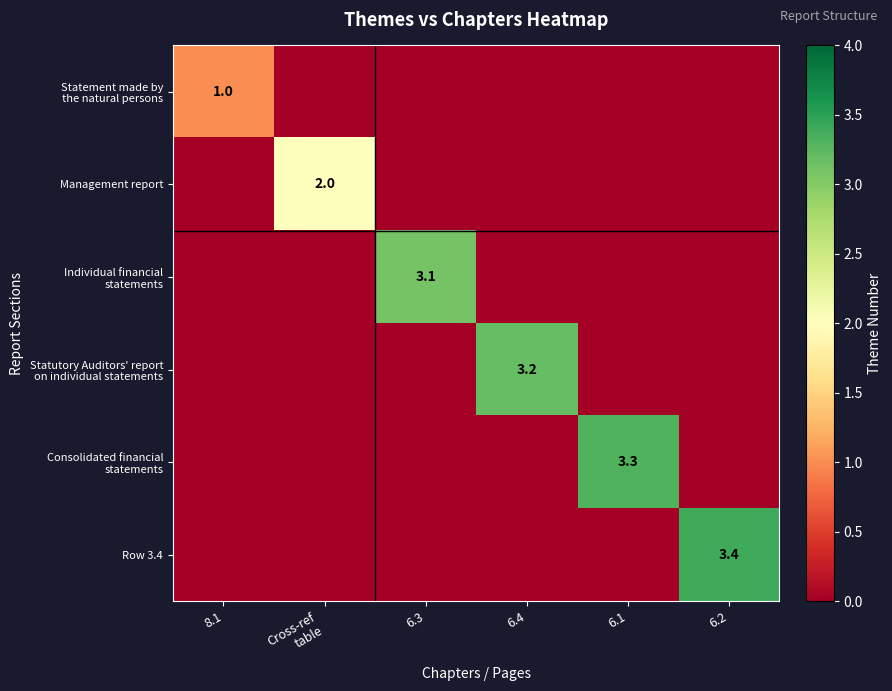

Which category has the highest value in the Consolidated financial statements series?

6.1